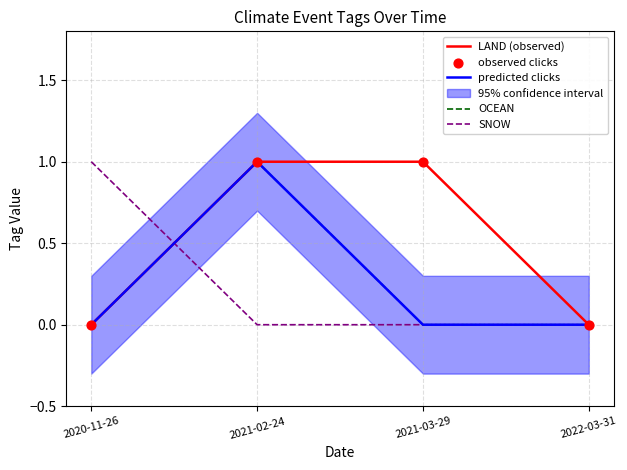

What is the total value across all series at 2021-02-24?

4